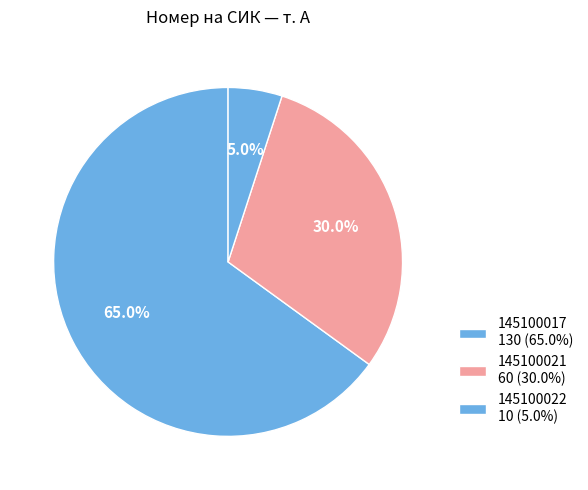

To the nearest percent, what is the average slice percentage?

33%